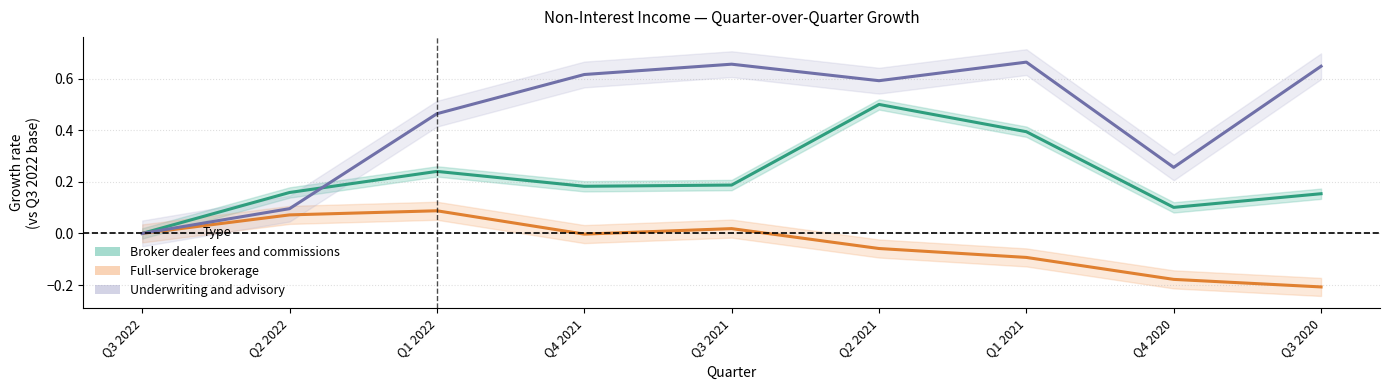

How many lines are shown in the chart?

3